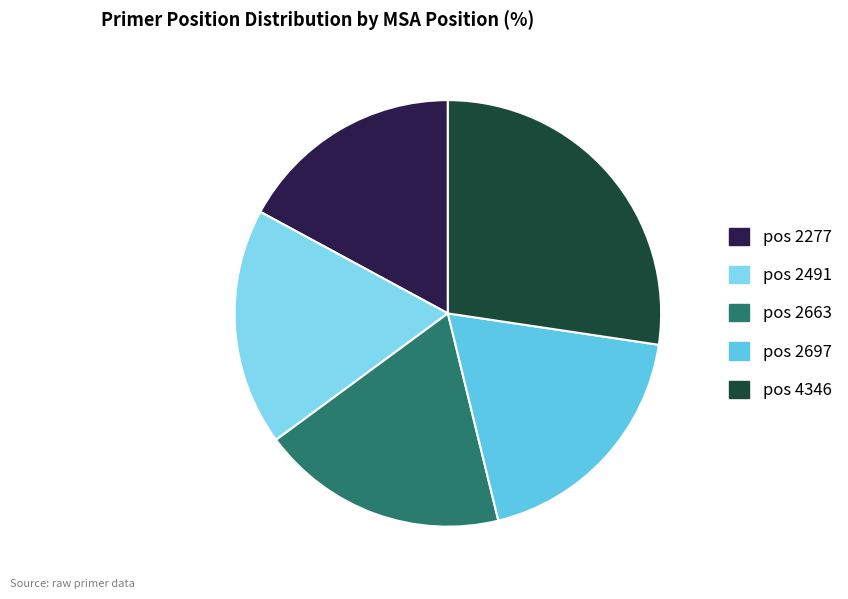

Count the number of slices in the pie.

5